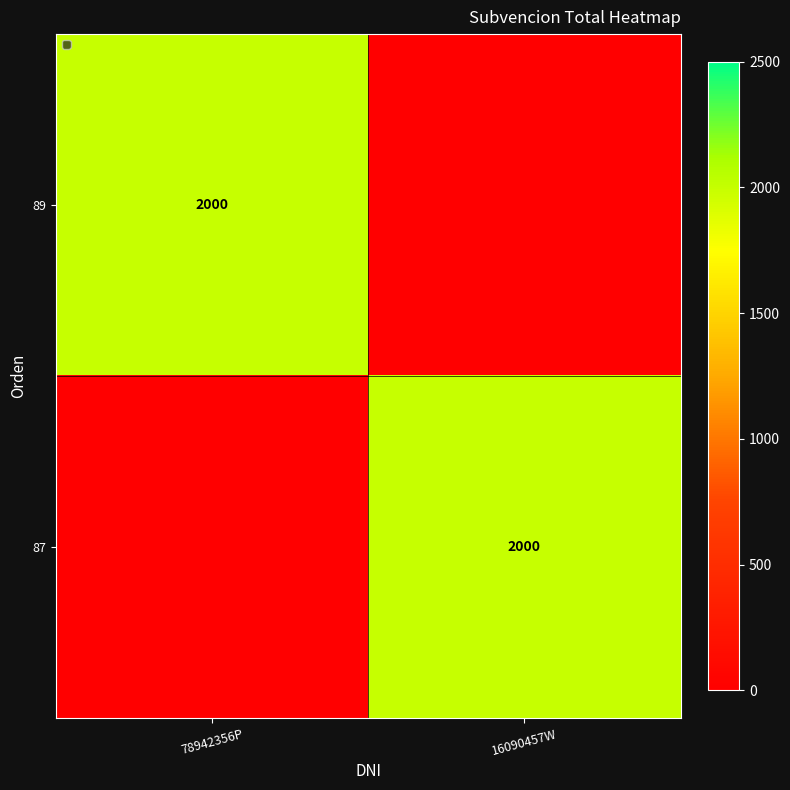

Is it true that 89 equals 2000 at 78942356P?

True